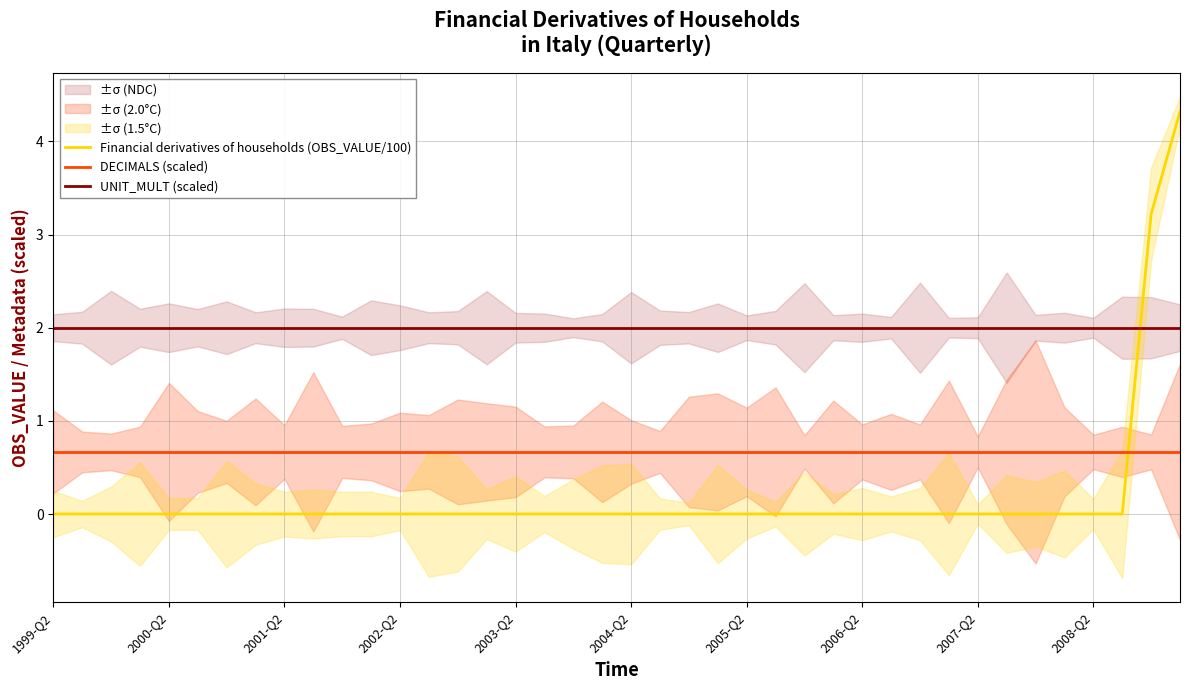

How many lines are shown in the chart?

3